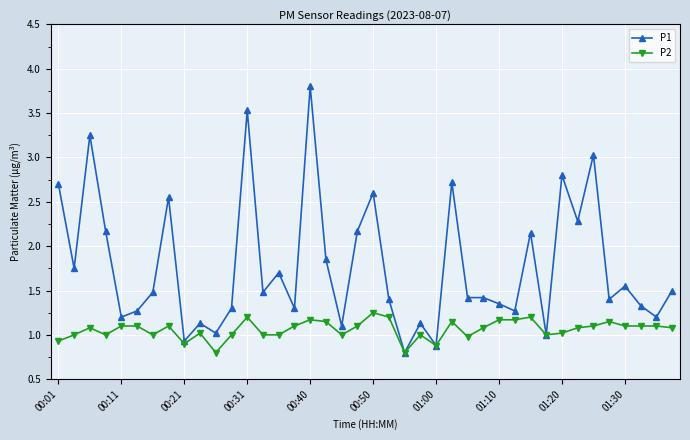

Rank the series by their maximum value, from highest to lowest.

P1, P2